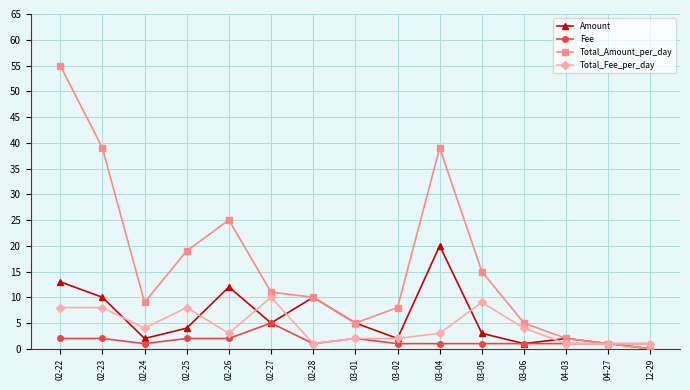

What is the difference between the second highest and minimum values in the Total_Fee_per_day series?

8.0